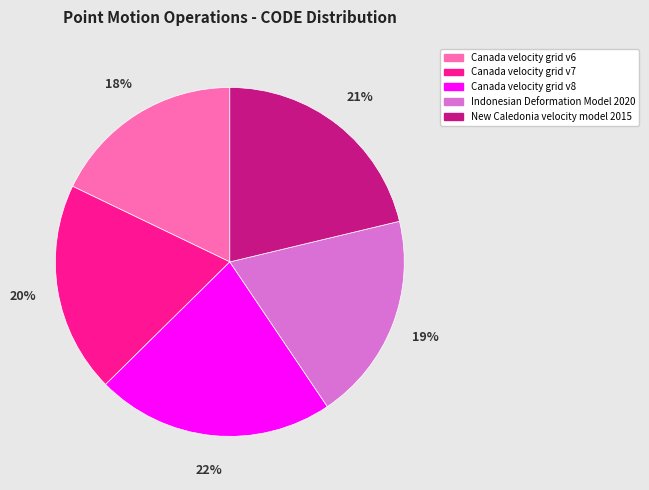

To the nearest percent, what portion does Canada velocity grid v8 represent?

22%